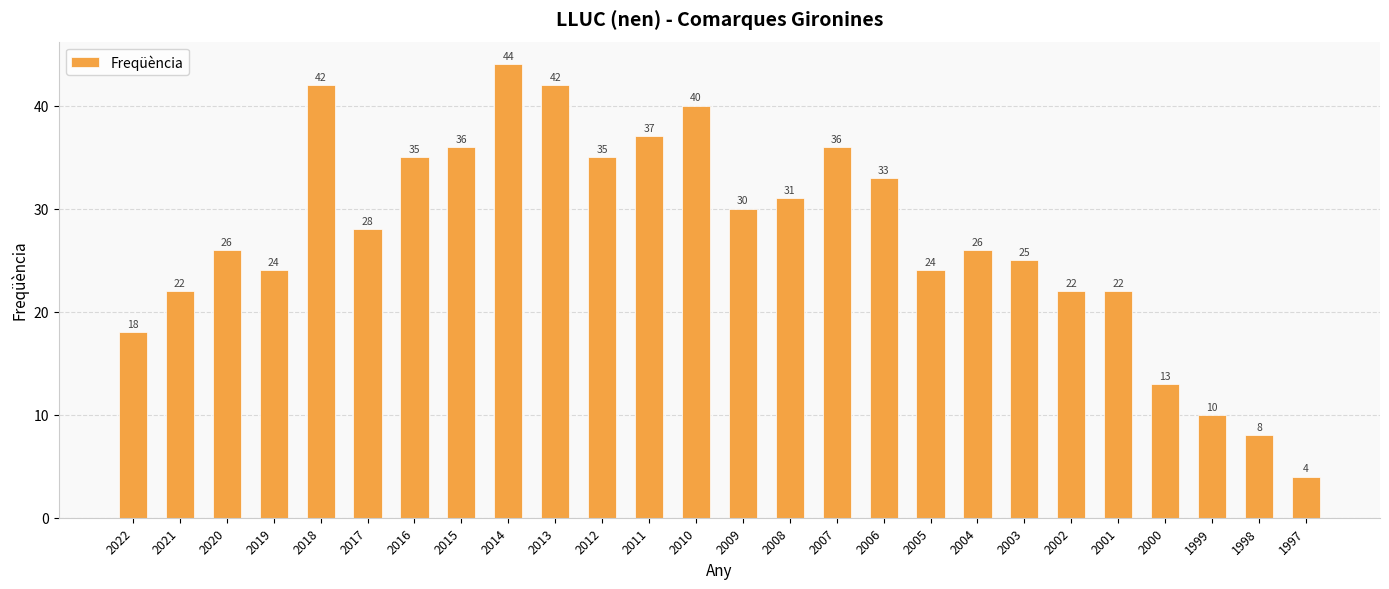

What is the value of the 12th bar from the left?

37